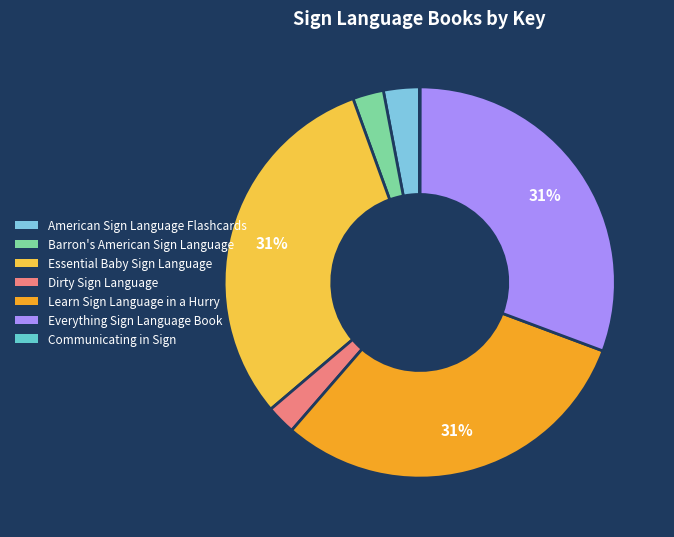

What is the change in value from Learn Sign Language in a Hurry to Everything Sign Language Book?

-25087